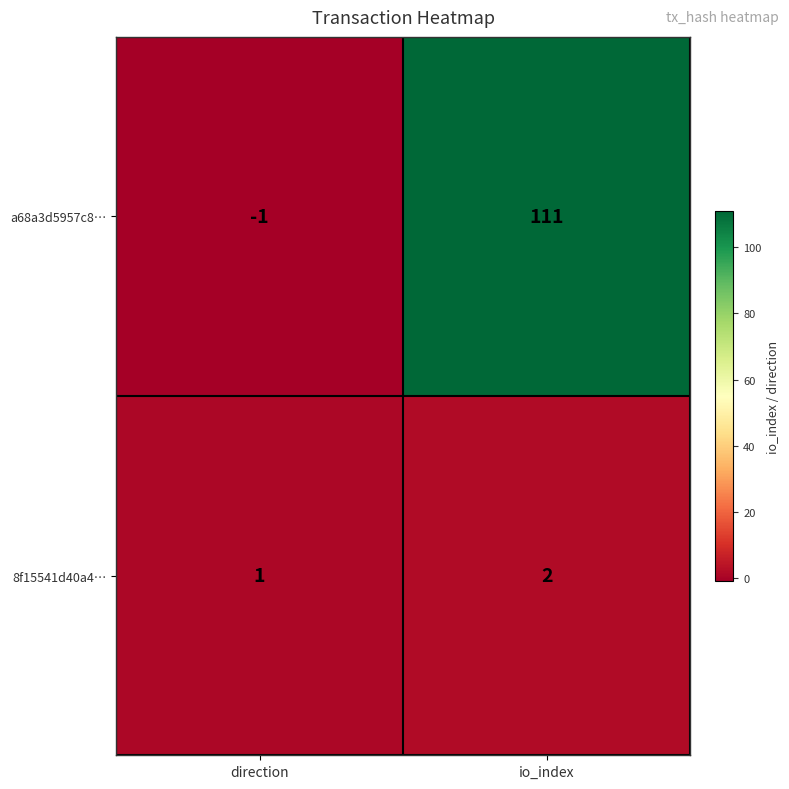

What is the sum of all a68a3d5957c8… values?

110